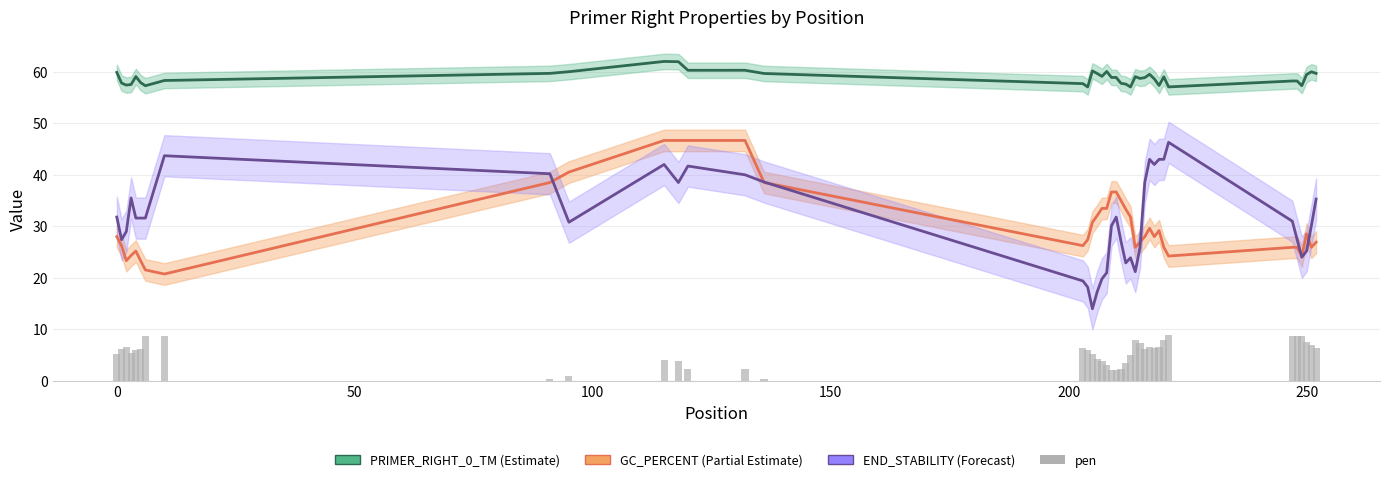

How many data points does each series have?

40